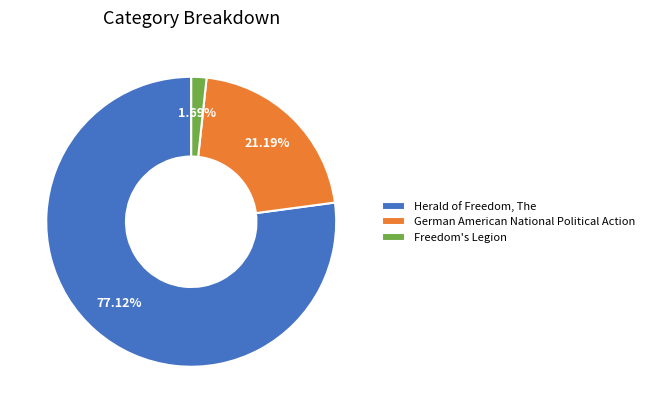

True or false: Freedom's Legion accounts for 2% of the total.

True